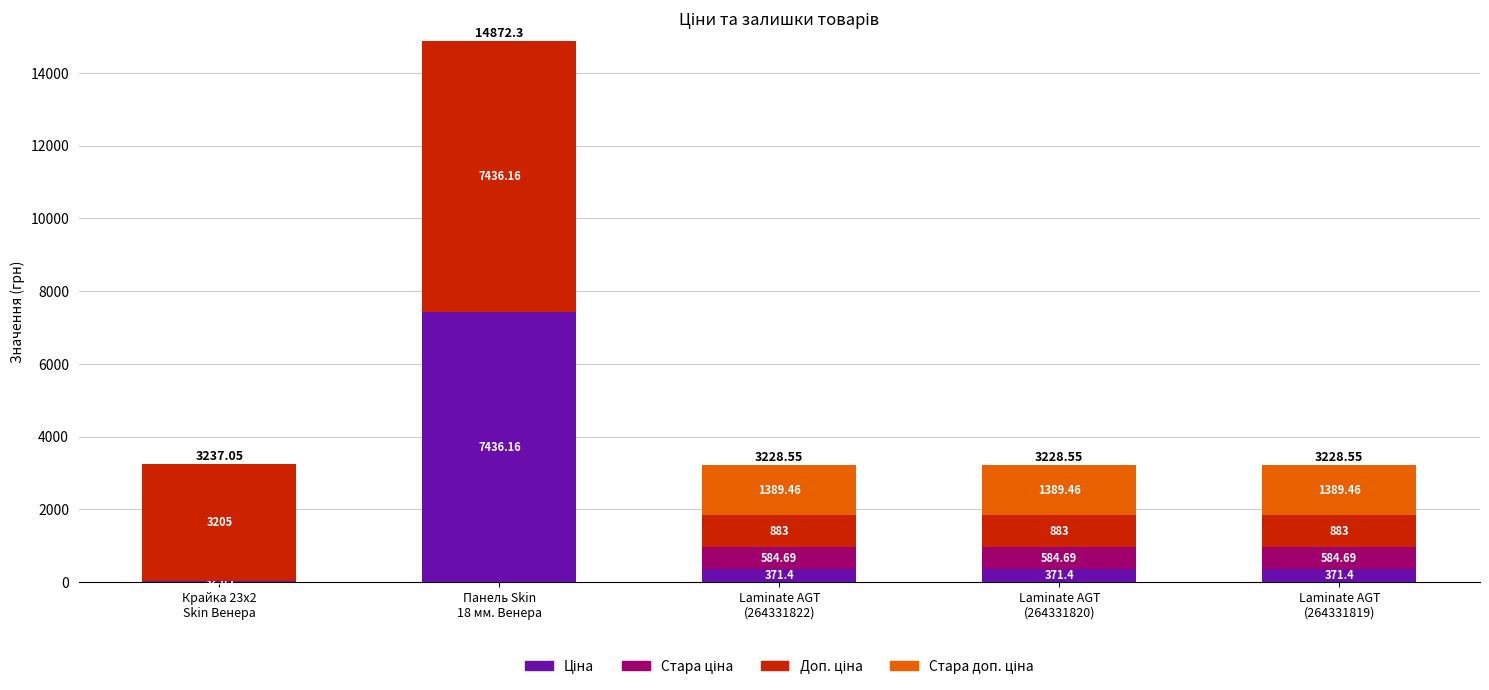

Does the chart contain stacked bars?

Yes